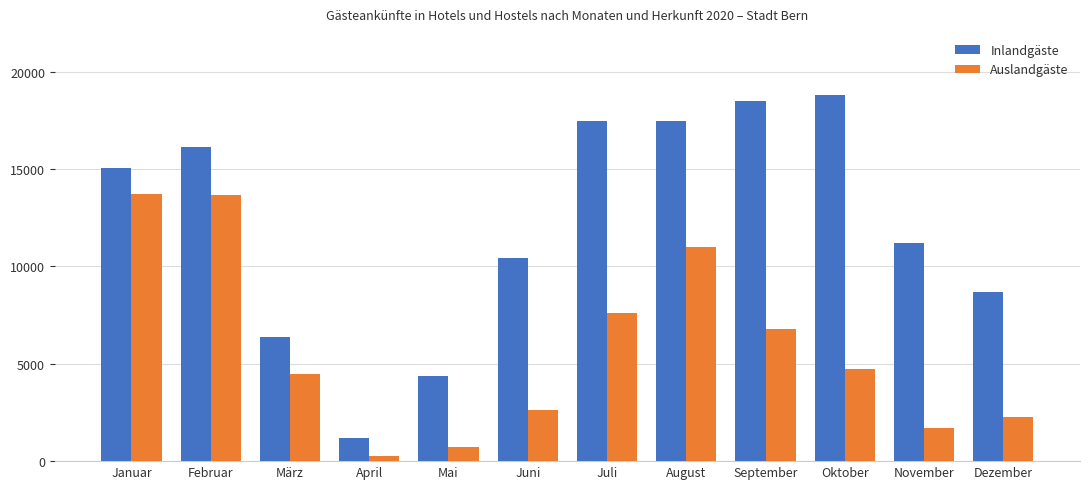

What is the greatest value displayed?

18825